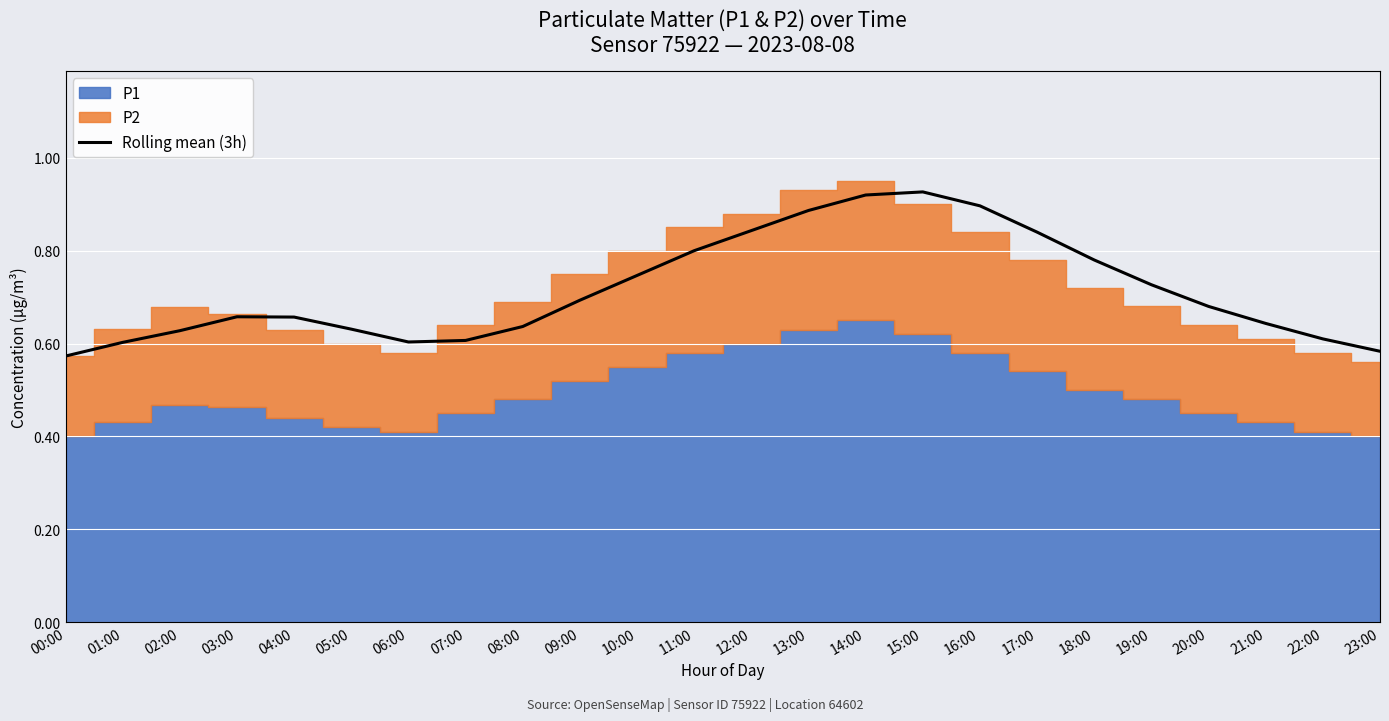

List the labels in order of value, smallest first.

00:00, 23:00, 01:00, 06:00, 07:00, 22:00, 02:00, 05:00, 08:00, 21:00, 04:00, 03:00, 20:00, 09:00, 19:00, 10:00, 18:00, 11:00, 17:00, 12:00, 13:00, 16:00, 14:00, 15:00